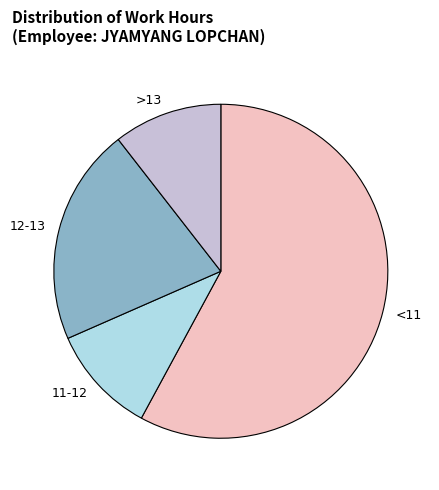

True or false: >13 accounts for 22% of the total.

False